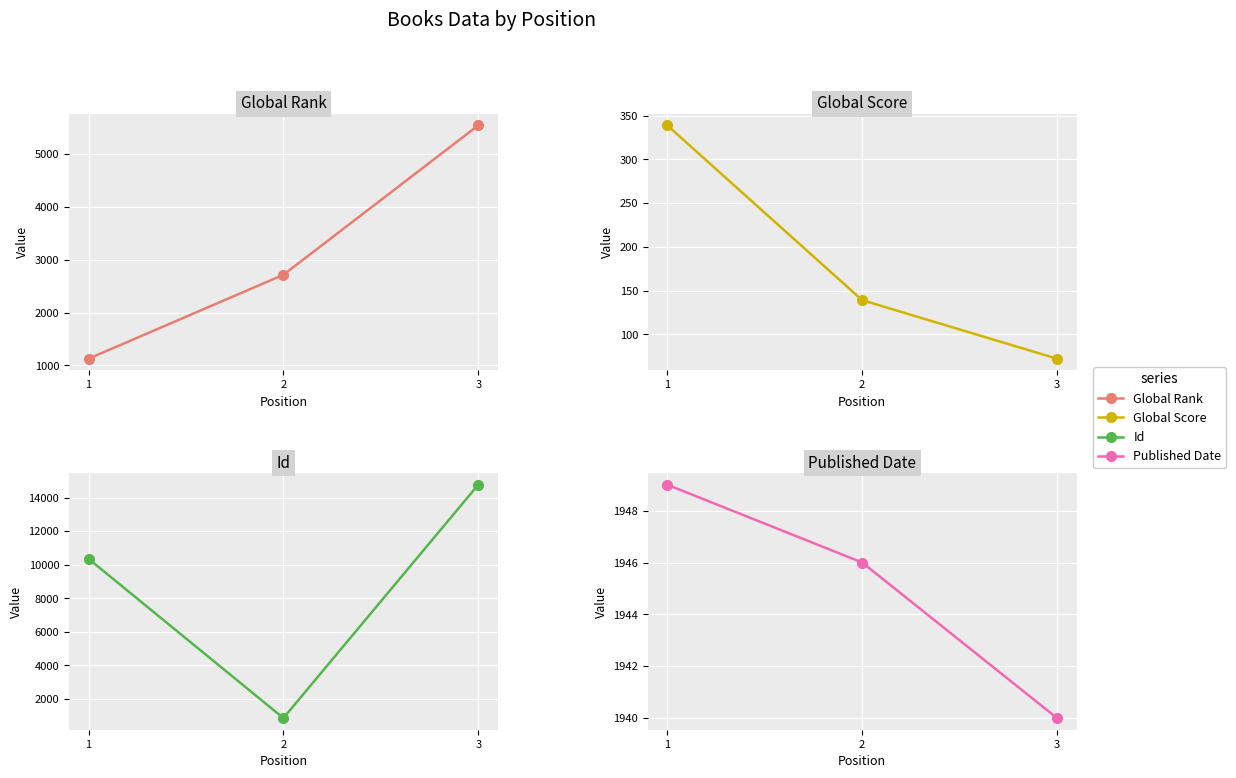

How many Published Date values are between 1940 and 1949?

3